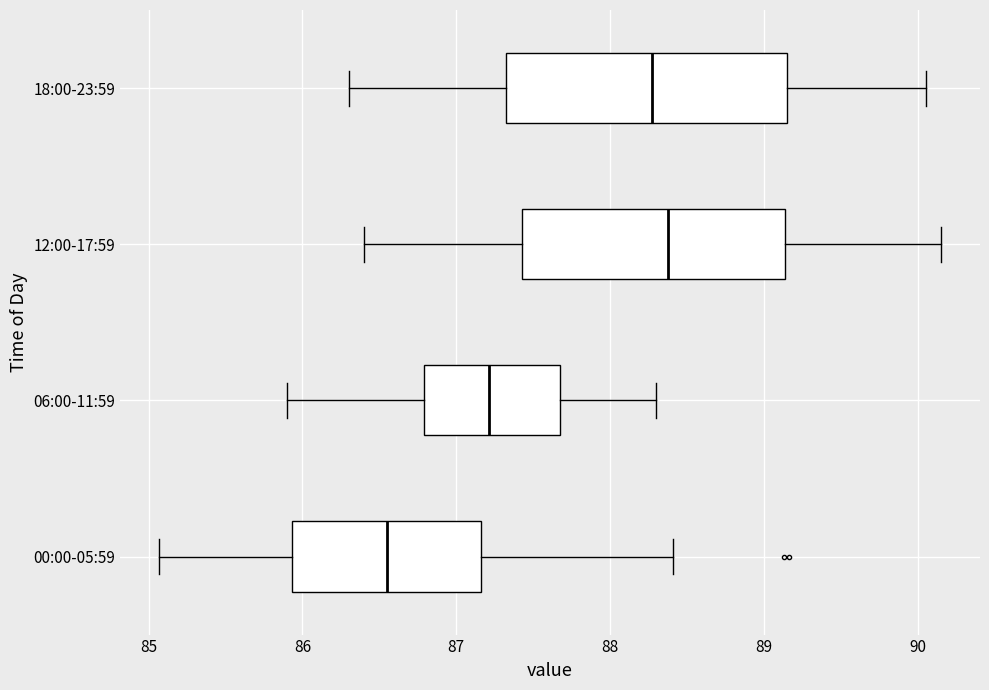

Where is the left edge of the box for 12:00-17:59 on the x-axis? The values are not printed on the chart, so give them approximately, as read against the axis.

87.4